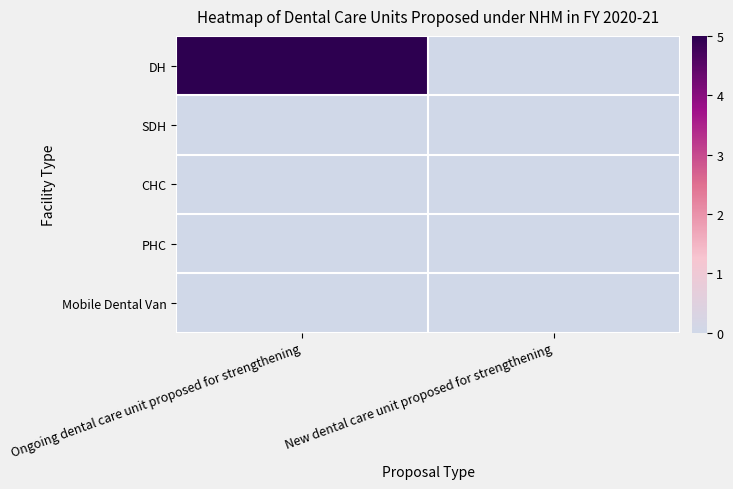

Which has a higher value, New dental care unit proposed for strengthening or Ongoing dental care unit proposed for strengthening?

Ongoing dental care unit proposed for strengthening